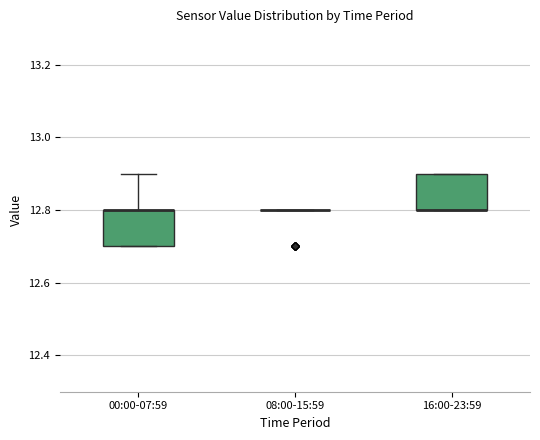

Where is the lower edge of the box for 00:00-07:59 on the y-axis? The values are not printed on the chart, so give them approximately, as read against the axis.

12.7